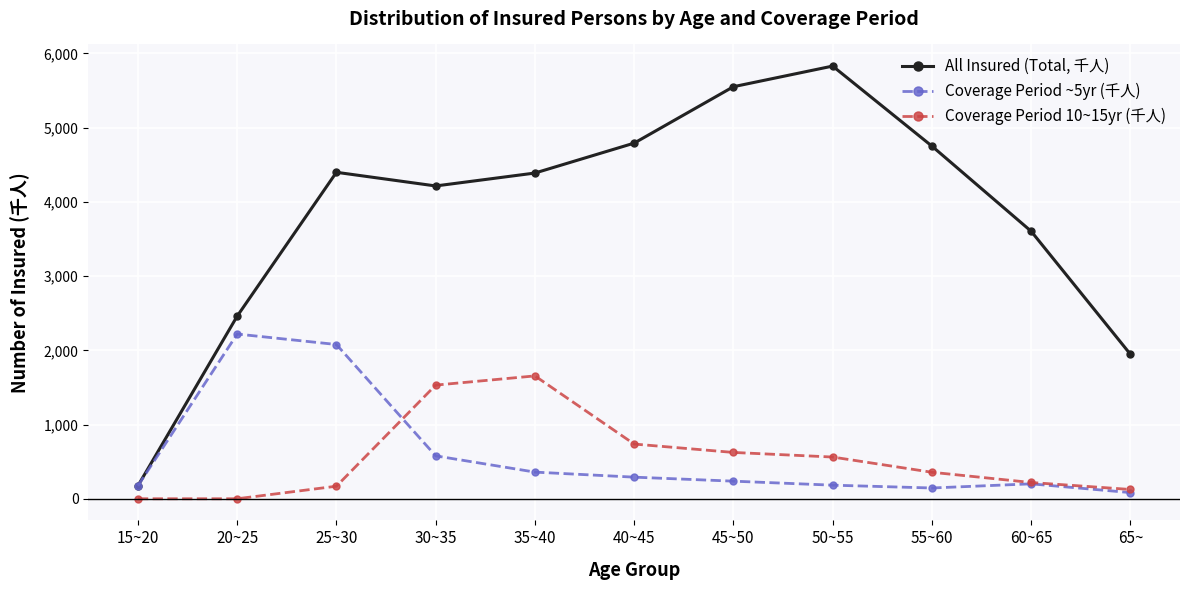

Does the chart have visible grid lines?

Yes